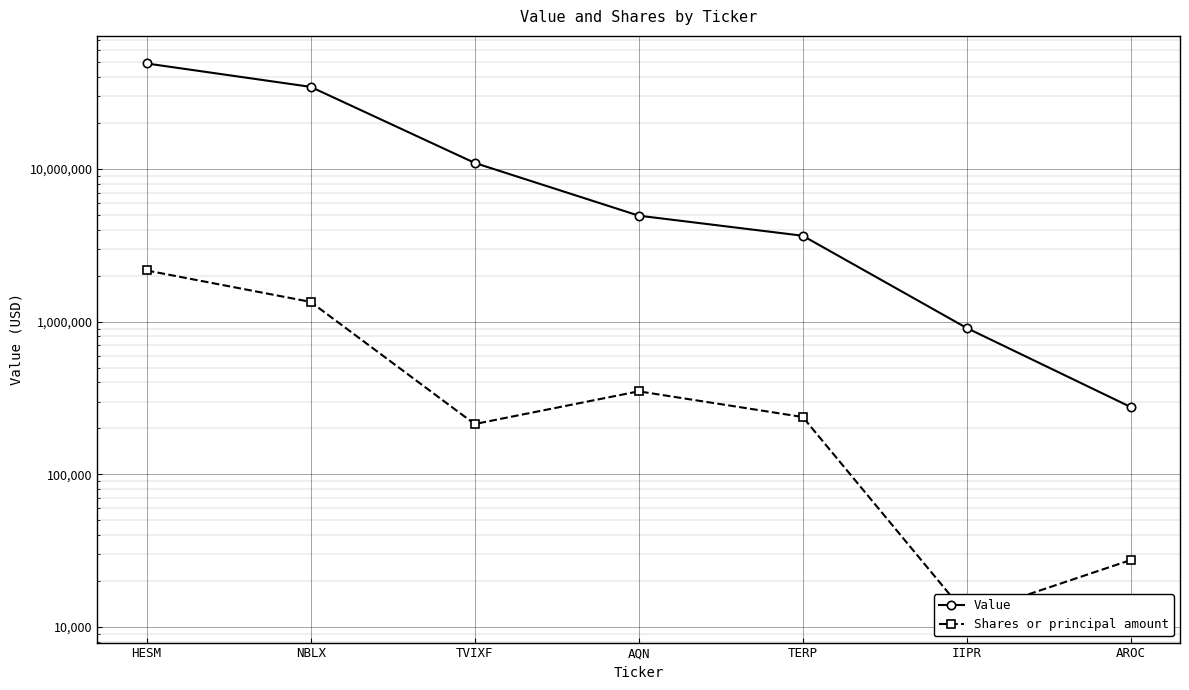

Read the Shares or principal amount value at AROC, to the nearest 100.

27500